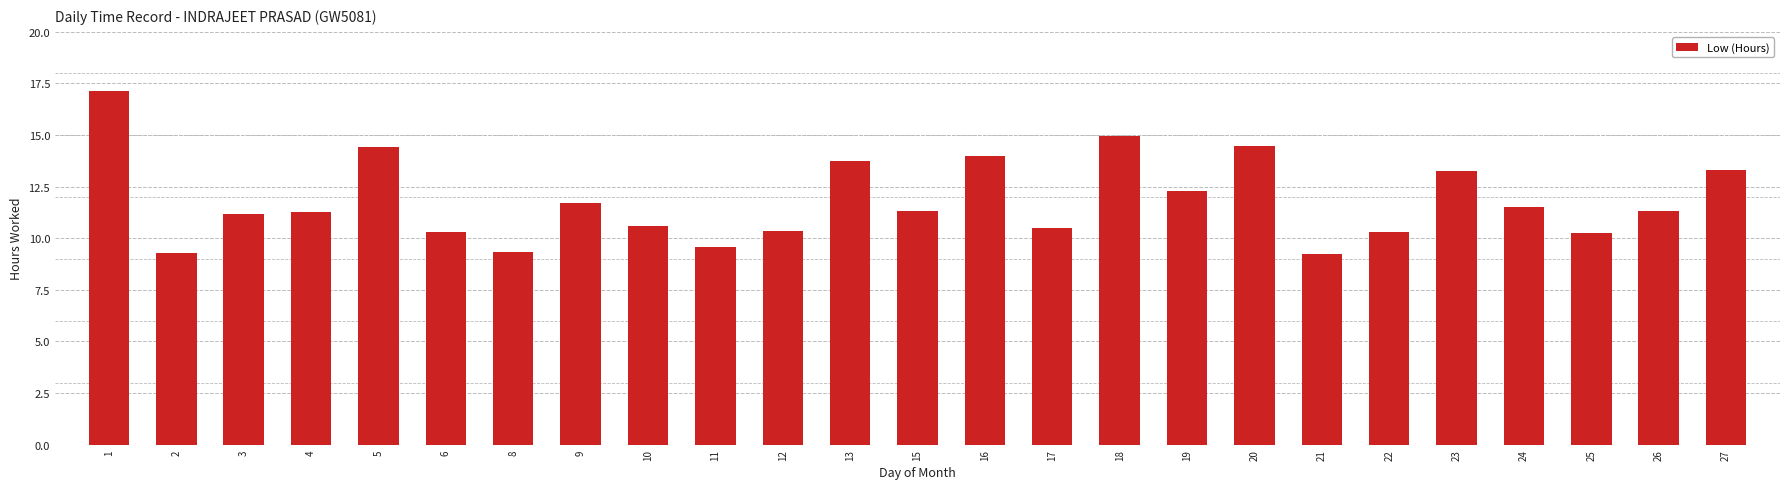

What is the minimum value shown in the chart?

9.2